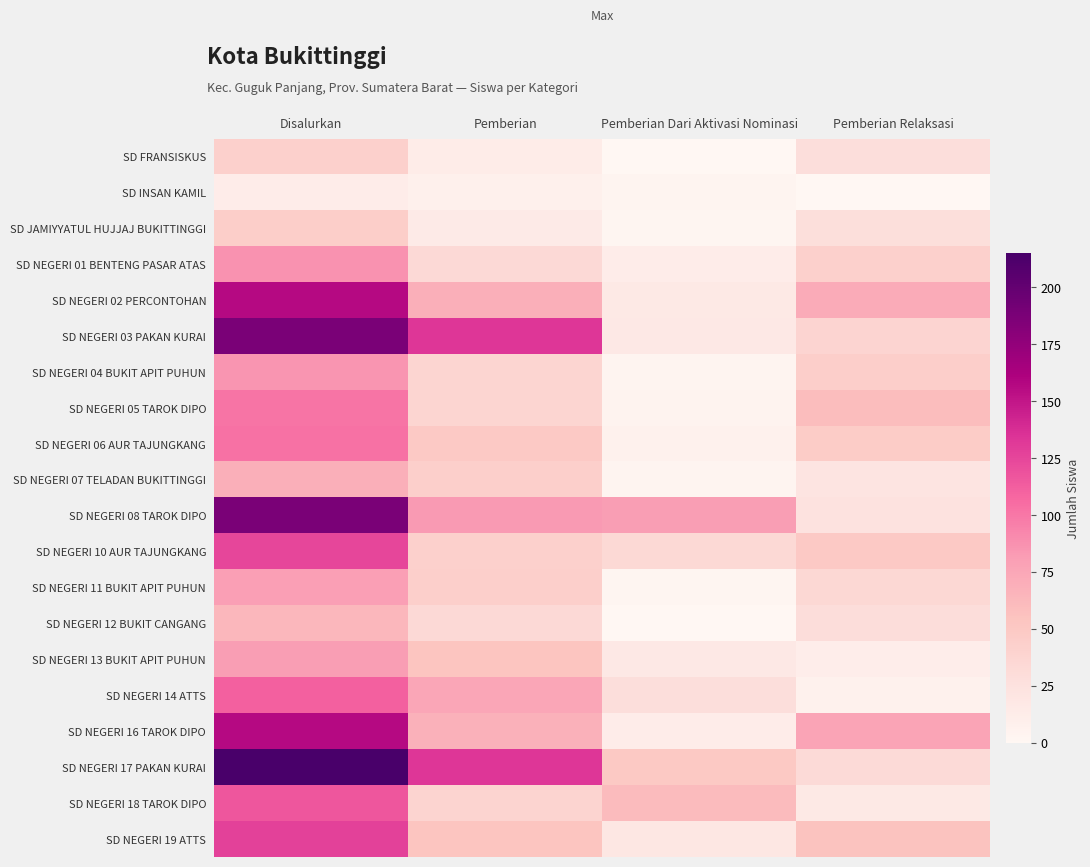

Reading right to left, what are all the values shown in this chart?

SD FRANSISKUS: Pemberian Relaksasi=29	Pemberian Dari Aktivasi Nominasi=0	Pemberian=13	Disalurkan=42
SD INSAN KAMIL: Pemberian Relaksasi=0	Pemberian Dari Aktivasi Nominasi=4	Pemberian=8	Disalurkan=12
SD JAMIYYATUL HUJJAJ BUKITTINGGI: Pemberian Relaksasi=28	Pemberian Dari Aktivasi Nominasi=2	Pemberian=15	Disalurkan=45
SD NEGERI 01 BENTENG PASAR ATAS: Pemberian Relaksasi=42	Pemberian Dari Aktivasi Nominasi=12	Pemberian=33	Disalurkan=87
SD NEGERI 02 PERCONTOHAN: Pemberian Relaksasi=72	Pemberian Dari Aktivasi Nominasi=16	Pemberian=69	Disalurkan=157
SD NEGERI 03 PAKAN KURAI: Pemberian Relaksasi=38	Pemberian Dari Aktivasi Nominasi=17	Pemberian=133	Disalurkan=188
SD NEGERI 04 BUKIT APIT PUHUN: Pemberian Relaksasi=44	Pemberian Dari Aktivasi Nominasi=4	Pemberian=37	Disalurkan=85
SD NEGERI 05 TAROK DIPO: Pemberian Relaksasi=59	Pemberian Dari Aktivasi Nominasi=5	Pemberian=37	Disalurkan=101
SD NEGERI 06 AUR TAJUNGKANG: Pemberian Relaksasi=47	Pemberian Dari Aktivasi Nominasi=7	Pemberian=49	Disalurkan=103
SD NEGERI 07 TELADAN BUKITTINGGI: Pemberian Relaksasi=22	Pemberian Dari Aktivasi Nominasi=4	Pemberian=43	Disalurkan=69
SD NEGERI 08 TAROK DIPO: Pemberian Relaksasi=24	Pemberian Dari Aktivasi Nominasi=81	Pemberian=83	Disalurkan=188
SD NEGERI 10 AUR TAJUNGKANG: Pemberian Relaksasi=49	Pemberian Dari Aktivasi Nominasi=34	Pemberian=42	Disalurkan=125
SD NEGERI 11 BUKIT APIT PUHUN: Pemberian Relaksasi=35	Pemberian Dari Aktivasi Nominasi=2	Pemberian=43	Disalurkan=80
SD NEGERI 12 BUKIT CANGANG: Pemberian Relaksasi=30	Pemberian Dari Aktivasi Nominasi=0	Pemberian=33	Disalurkan=63
SD NEGERI 13 BUKIT APIT PUHUN: Pemberian Relaksasi=11	Pemberian Dari Aktivasi Nominasi=17	Pemberian=53	Disalurkan=81
SD NEGERI 14 ATTS: Pemberian Relaksasi=7	Pemberian Dari Aktivasi Nominasi=29	Pemberian=75	Disalurkan=111
SD NEGERI 16 TAROK DIPO: Pemberian Relaksasi=77	Pemberian Dari Aktivasi Nominasi=12	Pemberian=68	Disalurkan=157
SD NEGERI 17 PAKAN KURAI: Pemberian Relaksasi=32	Pemberian Dari Aktivasi Nominasi=50	Pemberian=133	Disalurkan=215
SD NEGERI 18 TAROK DIPO: Pemberian Relaksasi=16	Pemberian Dari Aktivasi Nominasi=61	Pemberian=39	Disalurkan=116
SD NEGERI 19 ATTS: Pemberian Relaksasi=55	Pemberian Dari Aktivasi Nominasi=19	Pemberian=53	Disalurkan=127